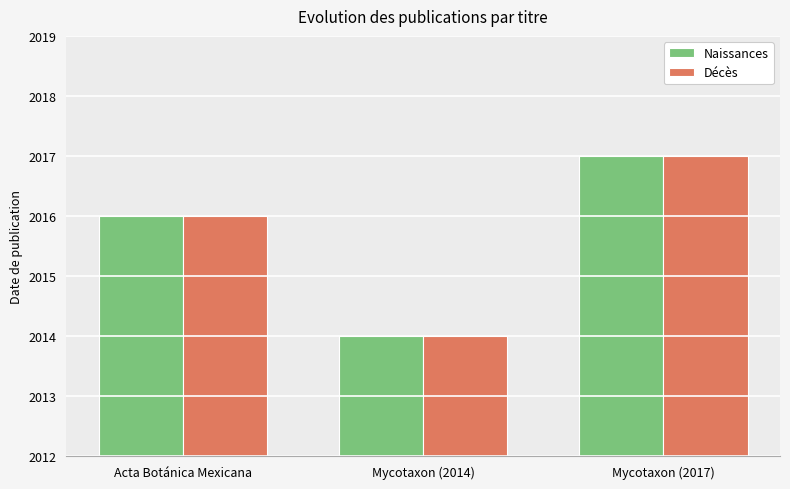

What is the approximate value of Décès at Acta Botánica Mexicana?

2016